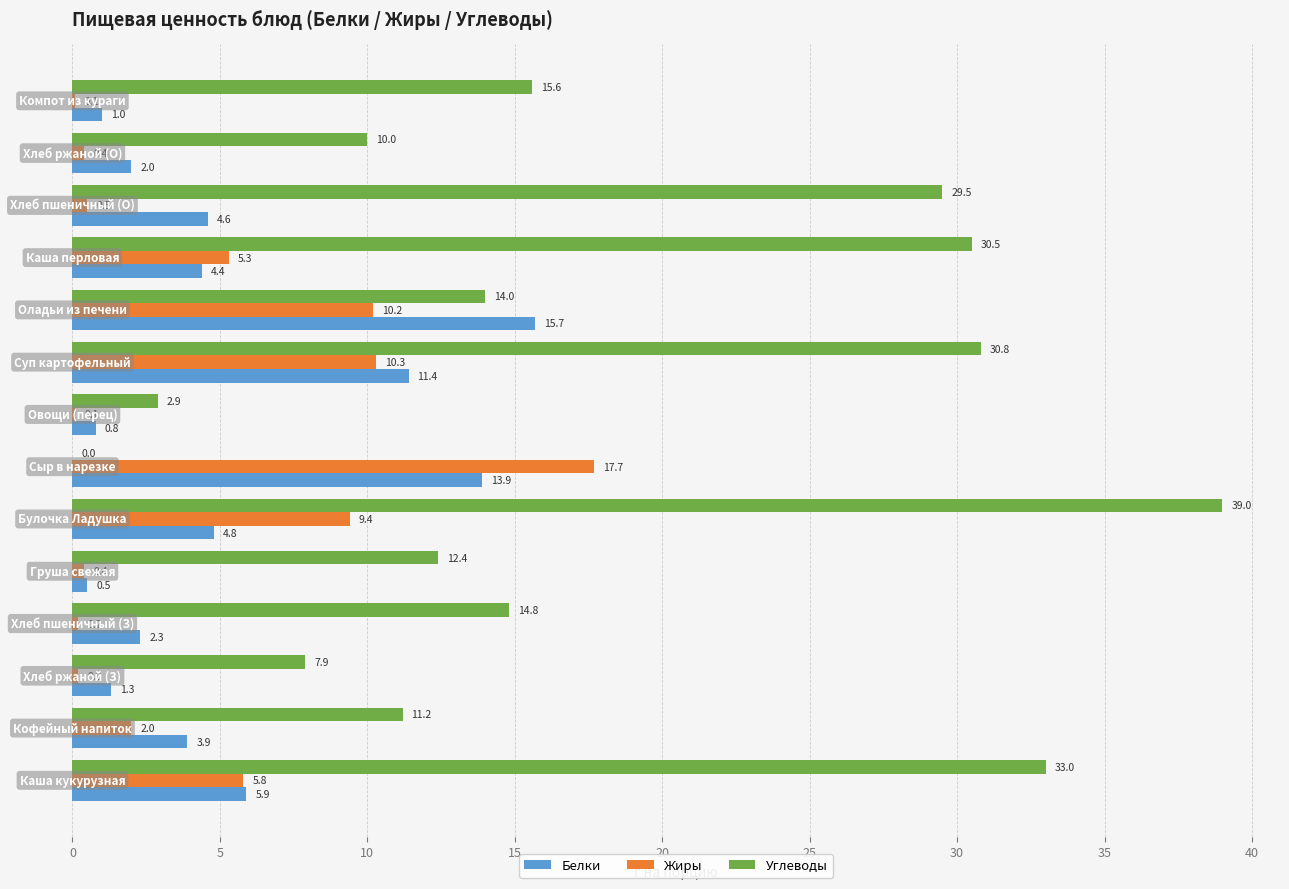

What are all the series names shown in the legend?

Белки, Жиры, Углеводы